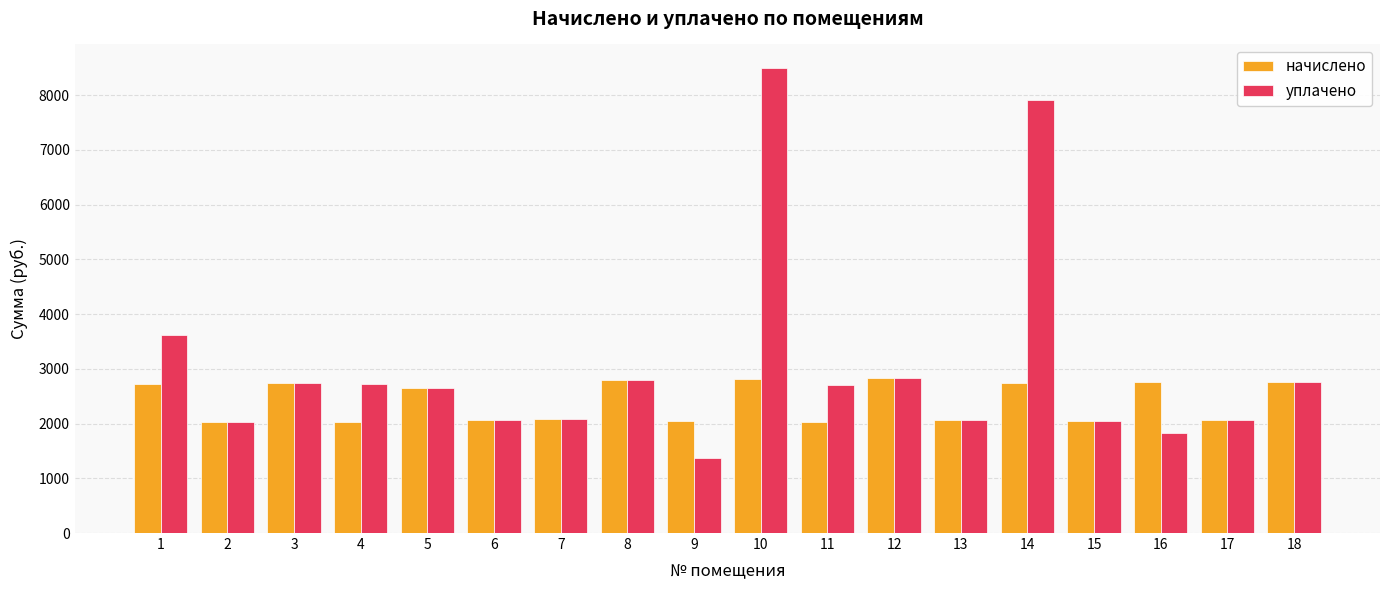

The value of уплачено at 4 is 3655.3. True or false?

False